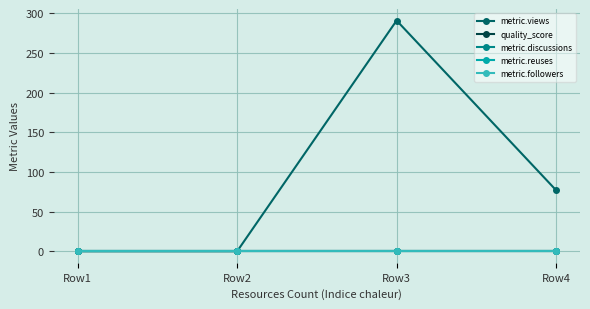

Reading left to right, list all the values displayed in this chart.

metric.views: Row1=0.0	Row2=0.0	Row3=291.0	Row4=77.0
quality_score: Row1=0.6	Row2=0.6	Row3=0.6	Row4=0.6
metric.discussions: Row1=0.0	Row2=0.0	Row3=0.0	Row4=0.0
metric.reuses: Row1=0.0	Row2=0.0	Row3=0.0	Row4=0.0
metric.followers: Row1=0.0	Row2=0.0	Row3=0.0	Row4=0.0